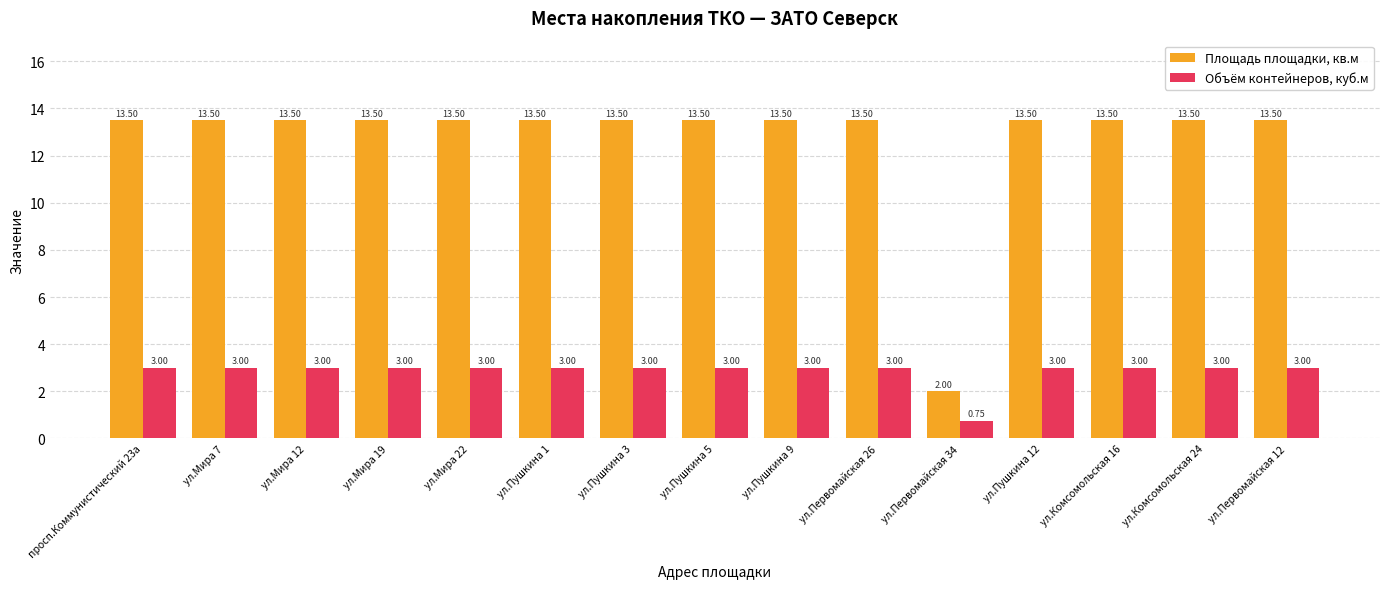

Where does the Площадь площадки, кв.м series first go above 13?

просп.Коммунистический 23а